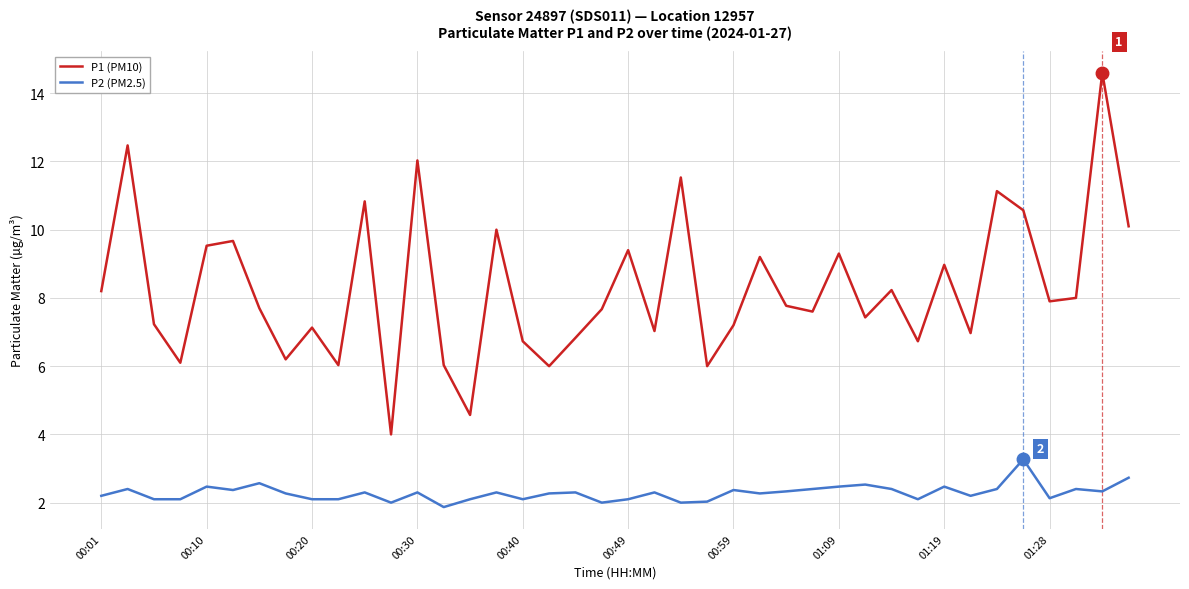

What is the average value of the P2 (PM2.5) series?

2.3